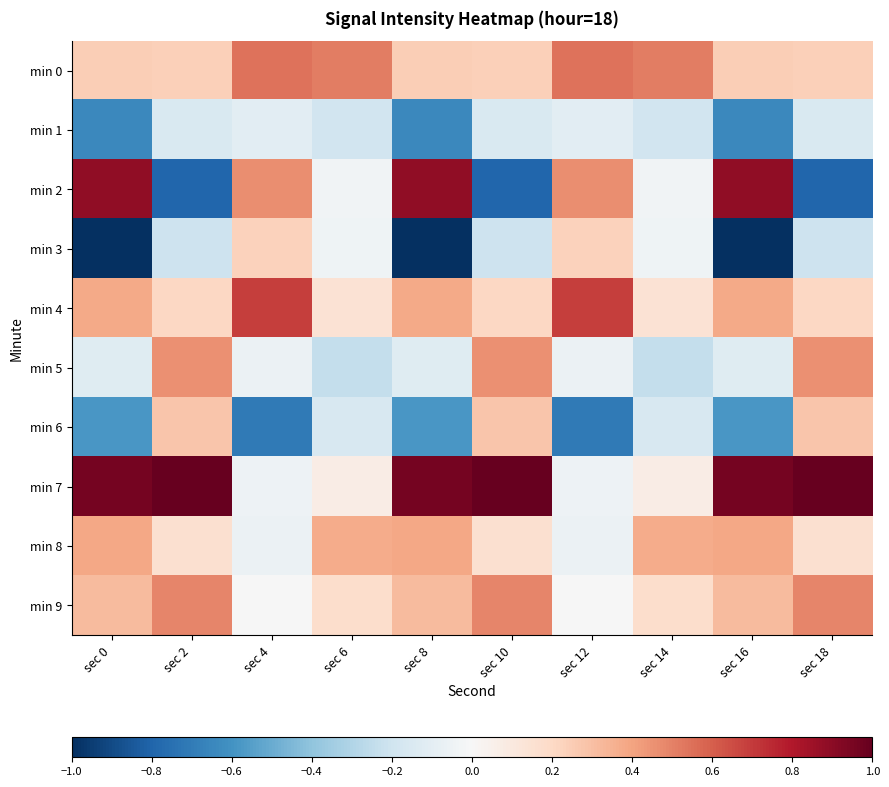

Reading left to right, list all the values displayed in this chart.

min 0: sec 0=0.2	sec 2=0.2	sec 4=0.5	sec 6=0.5	sec 8=0.2	sec 10=0.2	sec 12=0.5	sec 14=0.5	sec 16=0.2	sec 18=0.2
min 1: sec 0=-0.6	sec 2=-0.1	sec 4=-0.1	sec 6=-0.2	sec 8=-0.6	sec 10=-0.1	sec 12=-0.1	sec 14=-0.2	sec 16=-0.6	sec 18=-0.1
min 2: sec 0=0.9	sec 2=-0.8	sec 4=0.5	sec 6=-0.0	sec 8=0.9	sec 10=-0.8	sec 12=0.5	sec 14=-0.0	sec 16=0.9	sec 18=-0.8
min 3: sec 0=-1.0	sec 2=-0.2	sec 4=0.2	sec 6=-0.0	sec 8=-1.0	sec 10=-0.2	sec 12=0.2	sec 14=-0.0	sec 16=-1.0	sec 18=-0.2
min 4: sec 0=0.4	sec 2=0.2	sec 4=0.7	sec 6=0.1	sec 8=0.4	sec 10=0.2	sec 12=0.7	sec 14=0.1	sec 16=0.4	sec 18=0.2
min 5: sec 0=-0.1	sec 2=0.5	sec 4=-0.1	sec 6=-0.2	sec 8=-0.1	sec 10=0.5	sec 12=-0.1	sec 14=-0.2	sec 16=-0.1	sec 18=0.5
min 6: sec 0=-0.6	sec 2=0.3	sec 4=-0.7	sec 6=-0.2	sec 8=-0.6	sec 10=0.3	sec 12=-0.7	sec 14=-0.2	sec 16=-0.6	sec 18=0.3
min 7: sec 0=1.0	sec 2=1.0	sec 4=-0.1	sec 6=0.1	sec 8=1.0	sec 10=1.0	sec 12=-0.1	sec 14=0.1	sec 16=1.0	sec 18=1.0
min 8: sec 0=0.4	sec 2=0.2	sec 4=-0.1	sec 6=0.4	sec 8=0.4	sec 10=0.2	sec 12=-0.1	sec 14=0.4	sec 16=0.4	sec 18=0.2
min 9: sec 0=0.3	sec 2=0.5	sec 4=-0.0	sec 6=0.2	sec 8=0.3	sec 10=0.5	sec 12=-0.0	sec 14=0.2	sec 16=0.3	sec 18=0.5